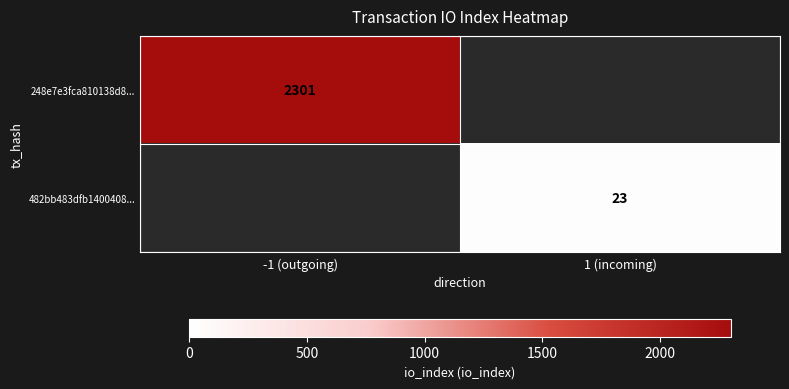

Is it true that 248e7e3fca810138d8... equals 600 at -1 (outgoing)?

False